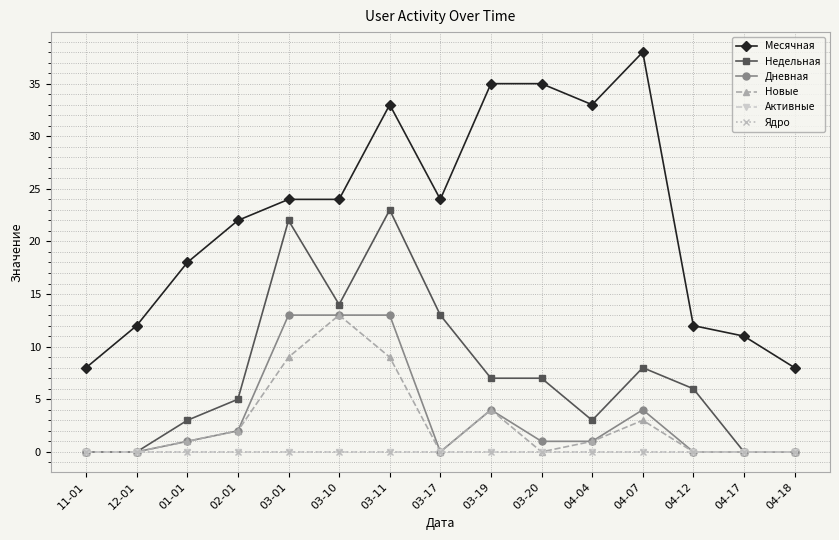

What is the value of the Недельная point at the 3rd from the left?

3